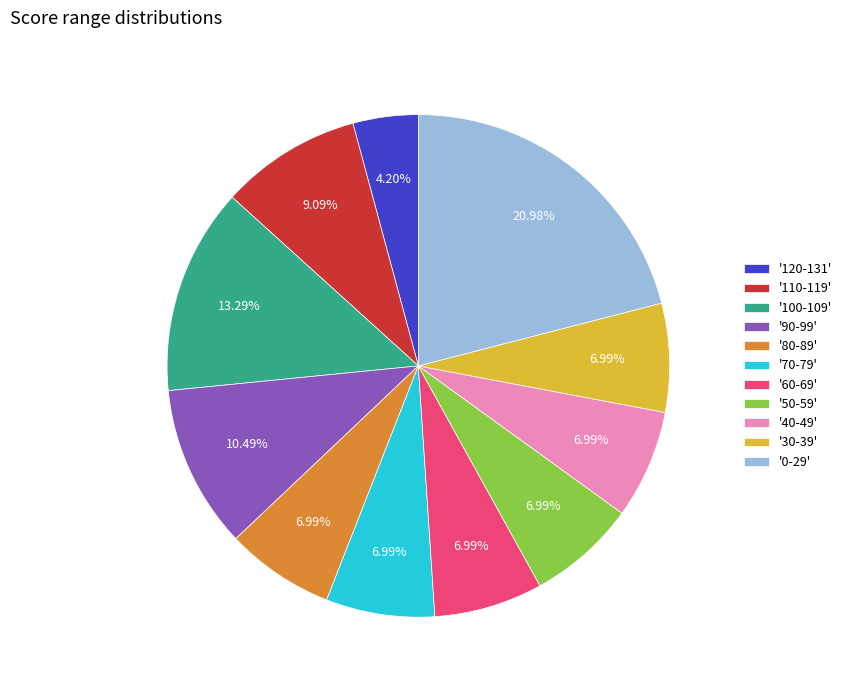

How many segments does this pie chart have?

11